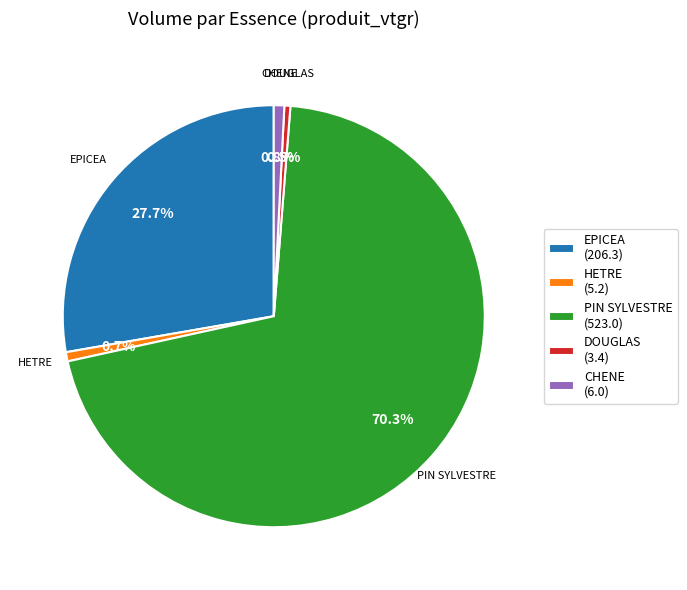

Is there a majority slice in this chart?

Yes